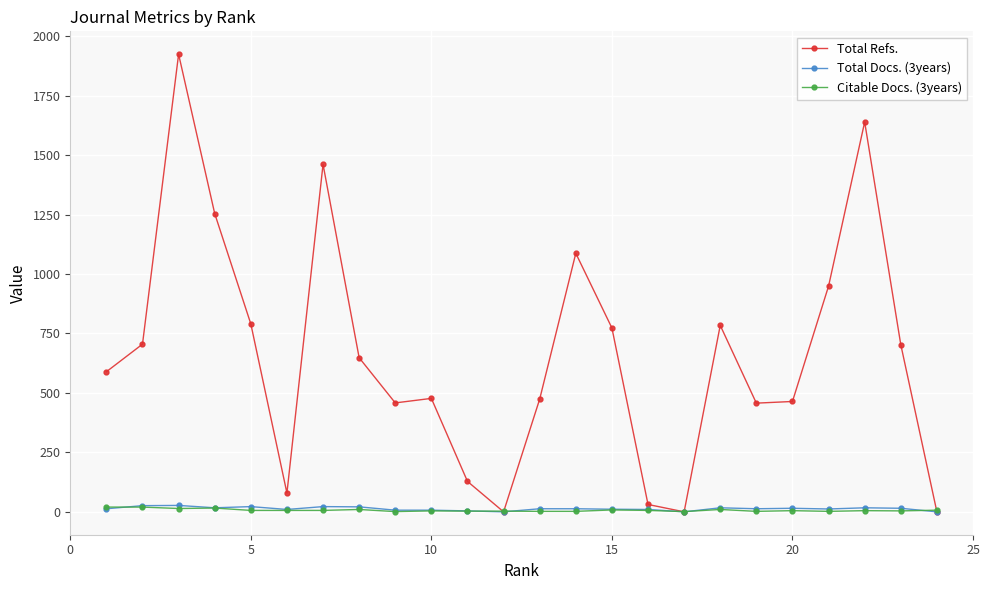

True or false: Total Docs. (3years) has more than 1 points higher than both neighbors.

True